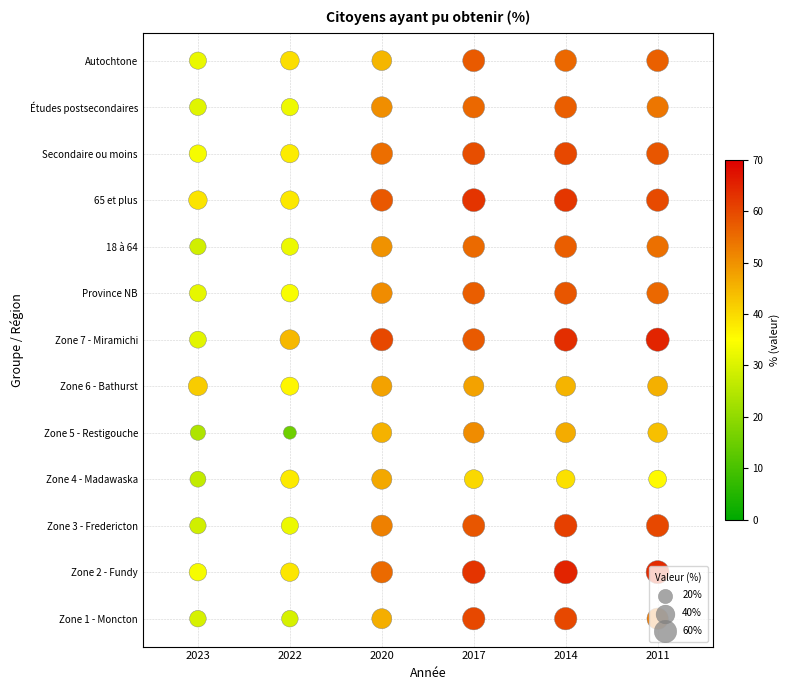

Is it true that Zone 1 - Moncton equals 29.4 at 2022?

True